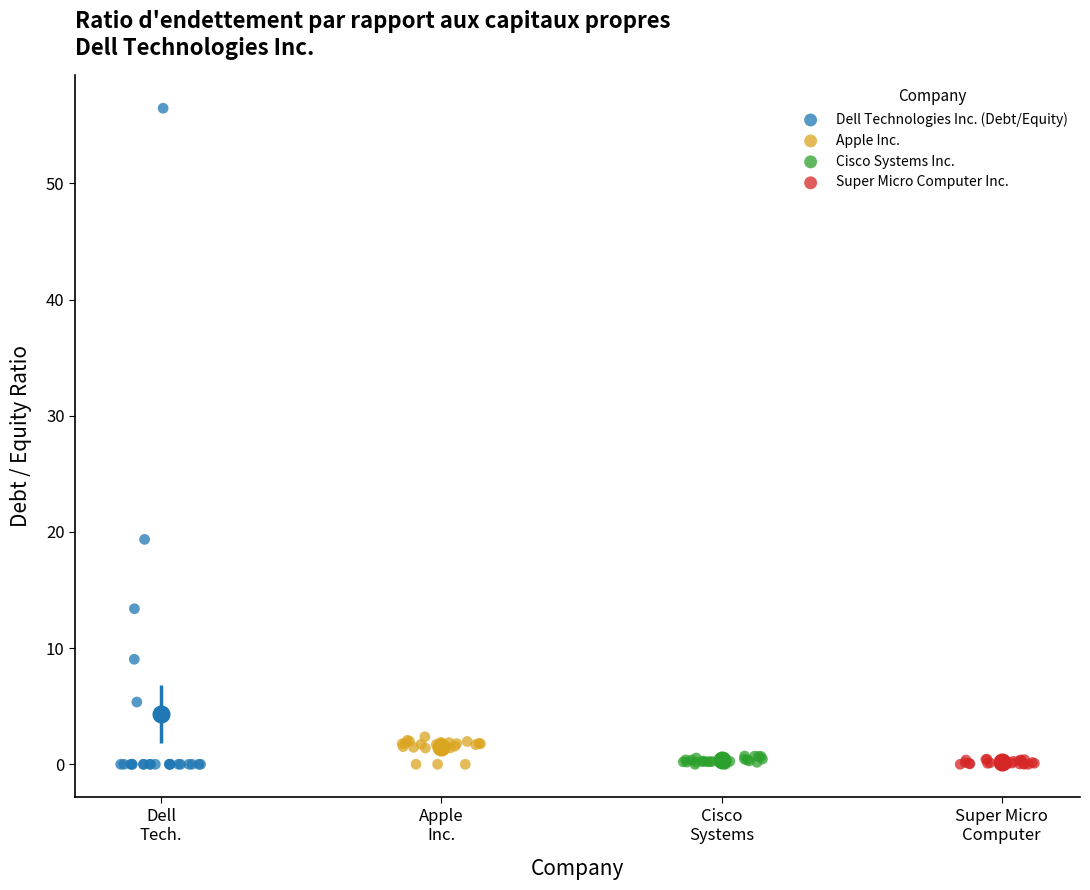

Which series has the largest Y range (max minus min)?

Dell Technologies Inc. (Debt/Equity)